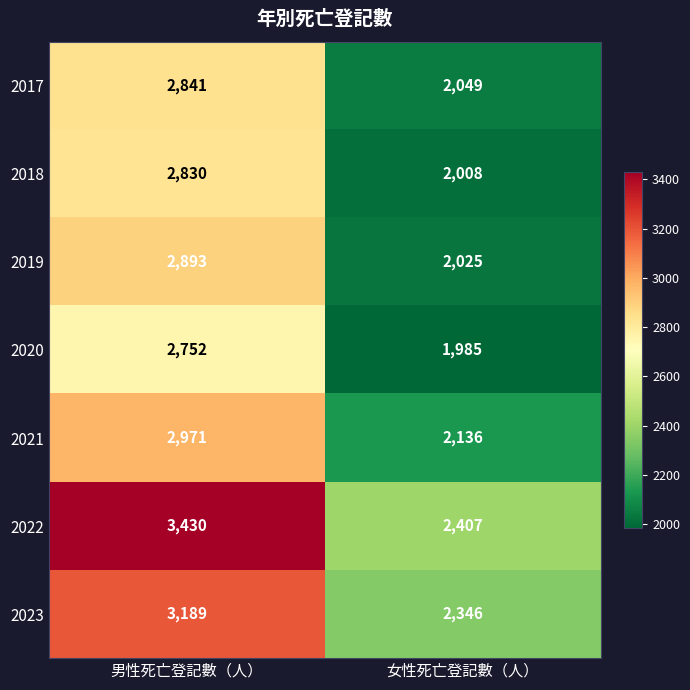

Which series has the largest total across all categories?

2022